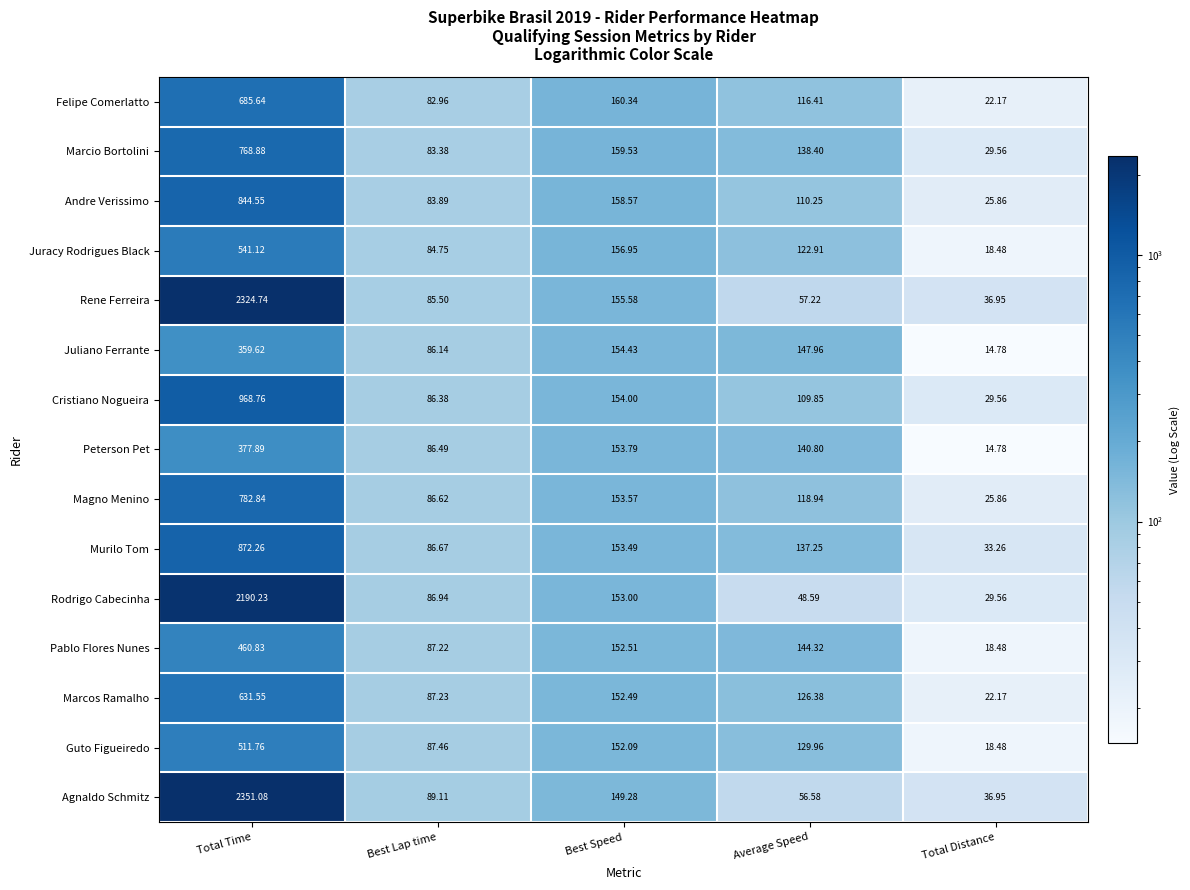

Which series has the largest total across all categories?

Agnaldo Schmitz